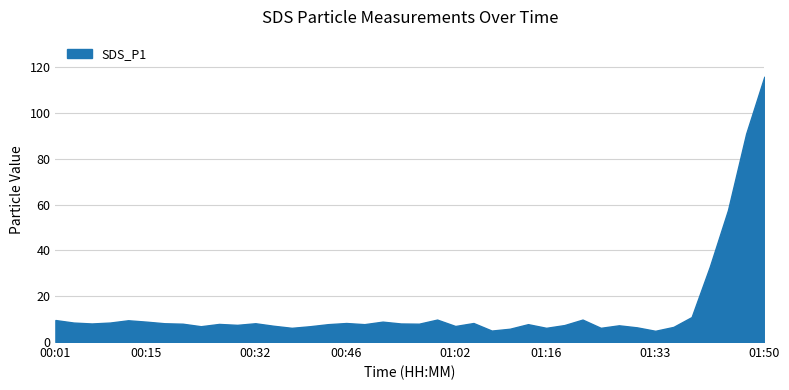

What is the difference between the maximum and minimum values?

111.0